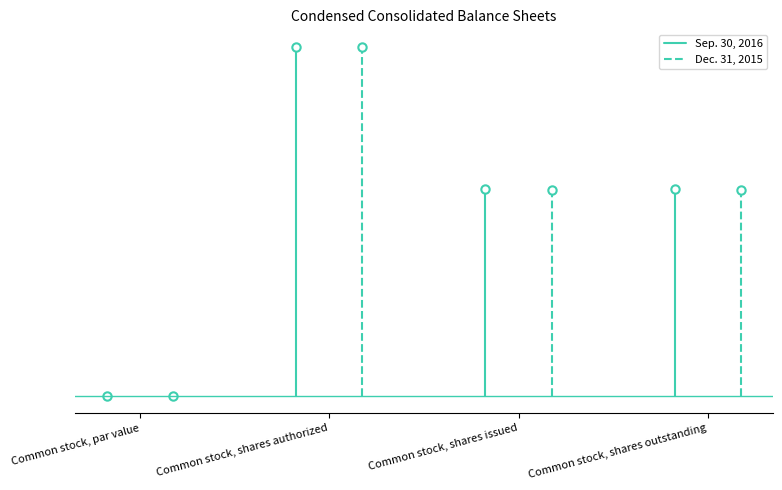

At which category does the chart reach its peak across all series?

Common stock, shares authorized